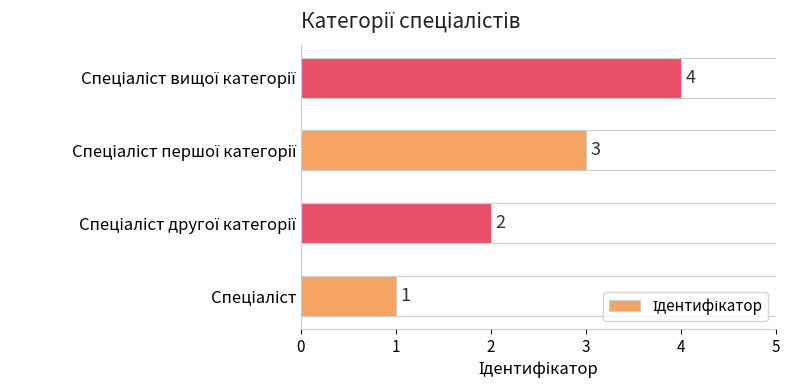

What is the greatest value displayed?

4